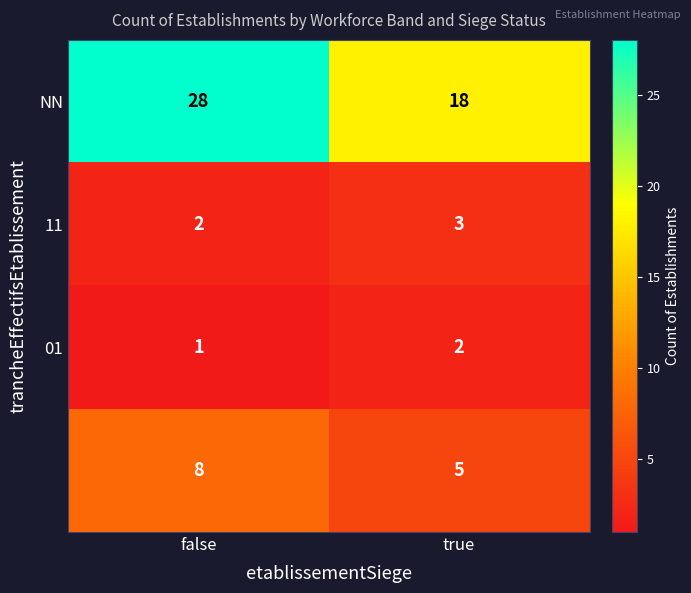

Which category has the highest value across all series?

false